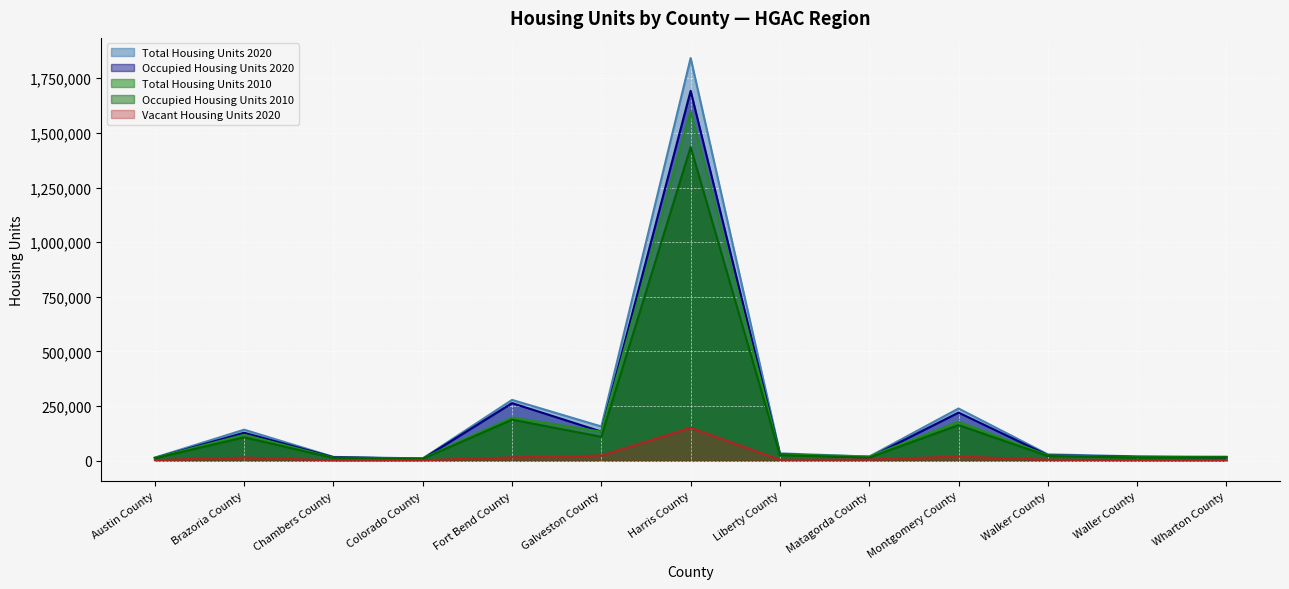

Which has a higher value, Wharton County or Montgomery County?

Montgomery County